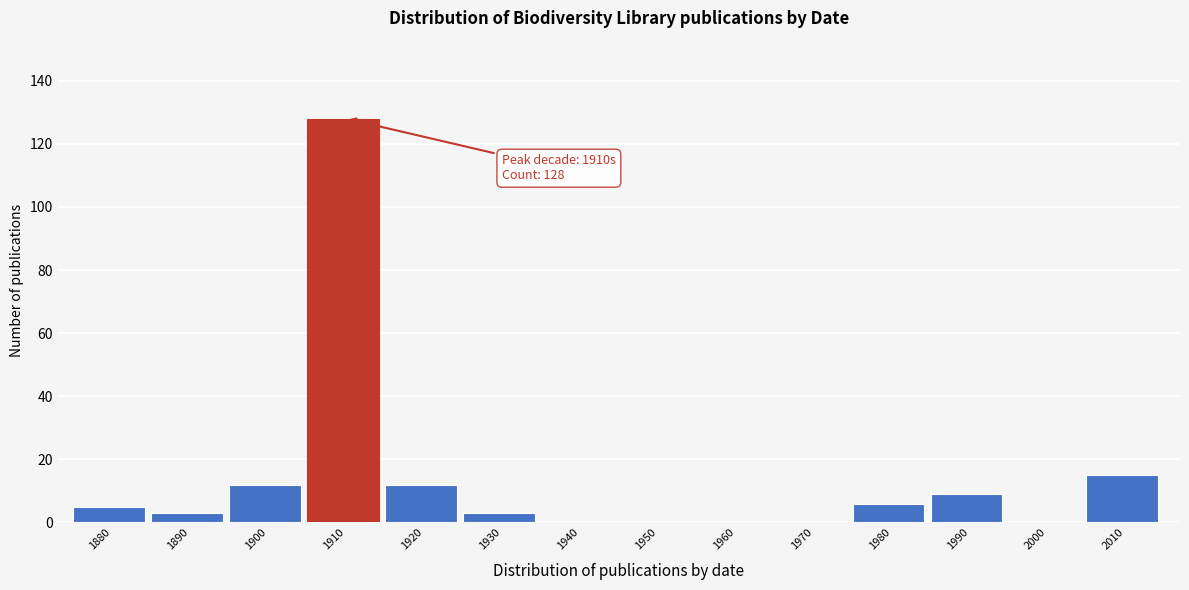

Reading left to right, transcribe all the data shown in this chart.

1880=5	1890=3	1900=12	1910=128	1920=12	1930=3	1940=0	1950=0	1960=0	1970=0	1980=6	1990=9	2000=0	2010=15